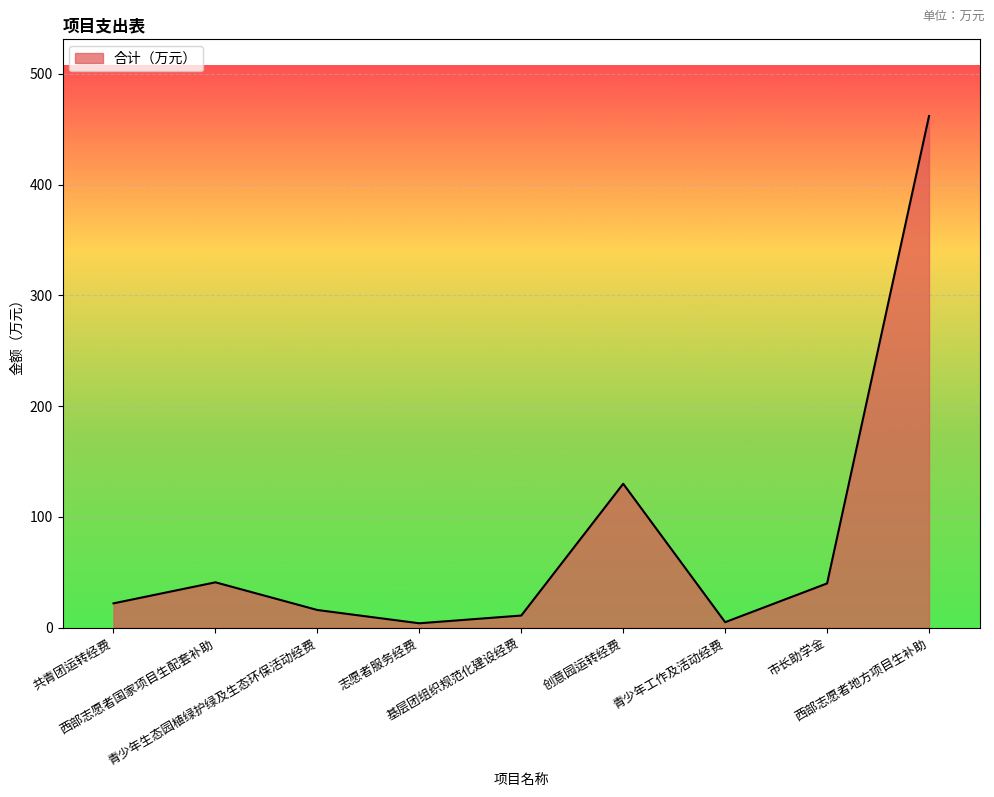

What position from the right is 西部志愿者国家项目生配套补助?

8